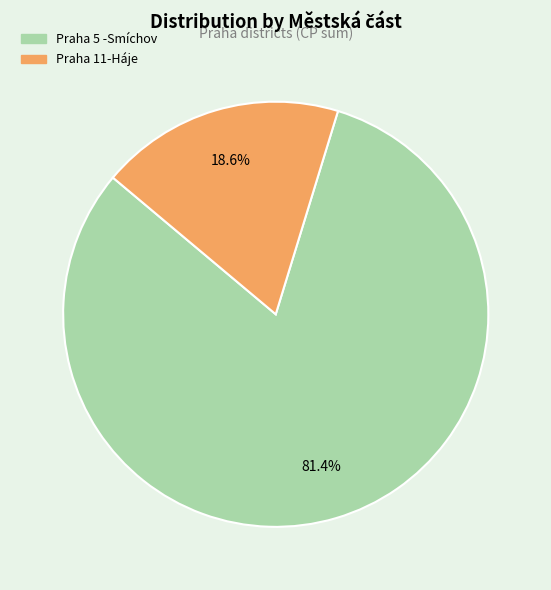

What is the smallest slice in the pie chart?

Praha 11-Háje